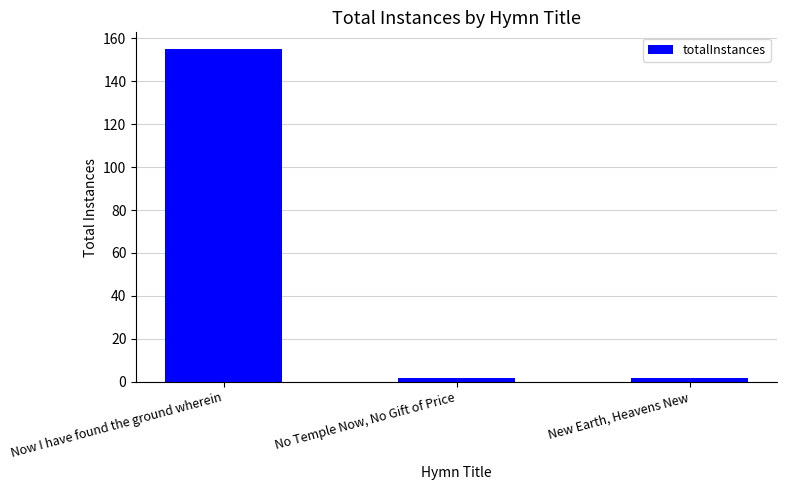

What is the average value?

53